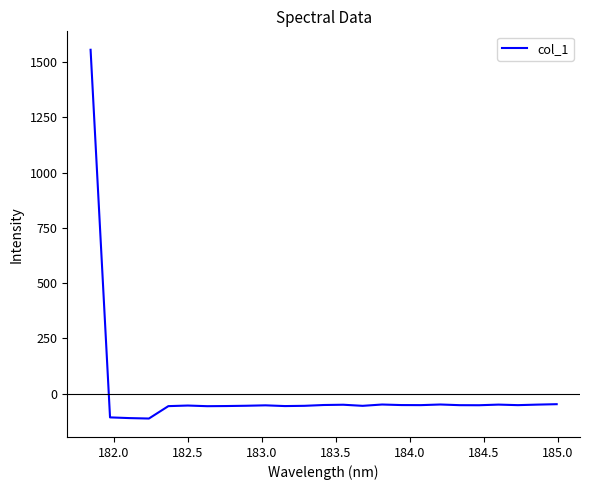

What is the smallest value displayed?

-113.2